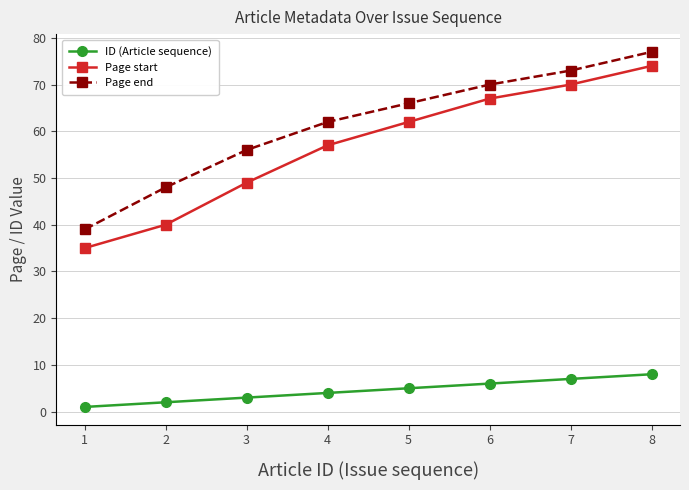

Which series has the widest spread of values?

Page start